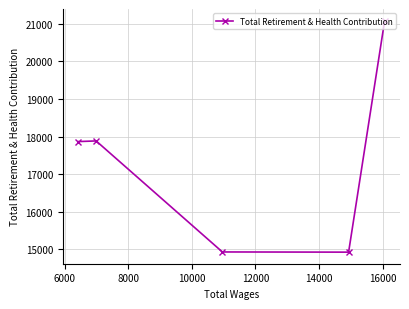

True or false: the data has more than 2 interior local peaks.

False